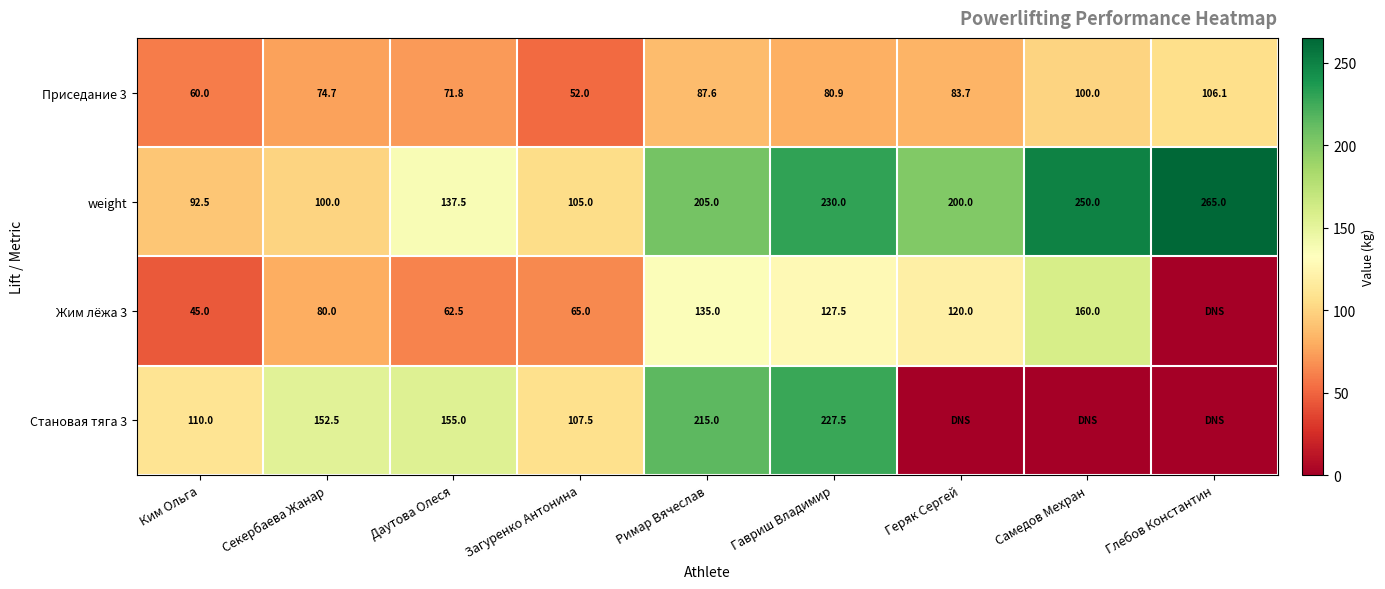

At which label does weight first exceed 200?

Римар Вячеслав